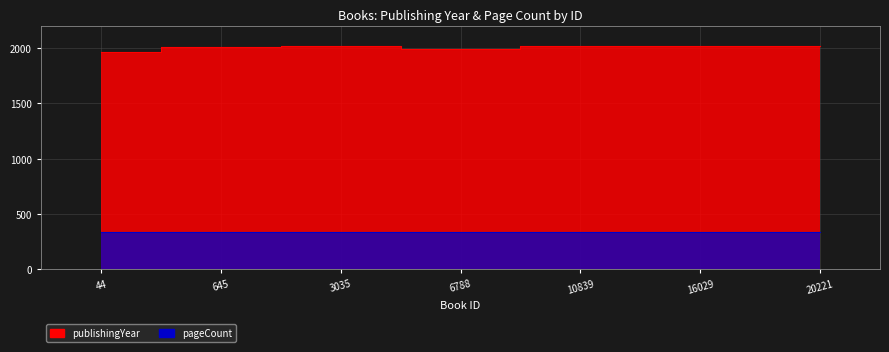

Which label corresponds to the smallest value in the chart?

44